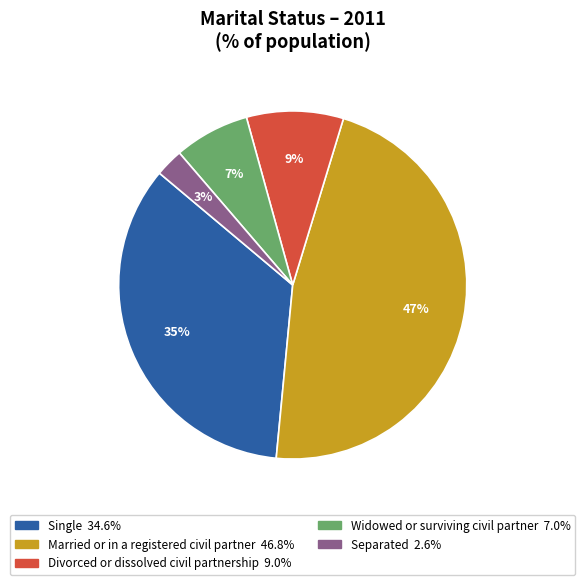

To the nearest percent, what is the difference between the largest and smallest slice percentages?

44%